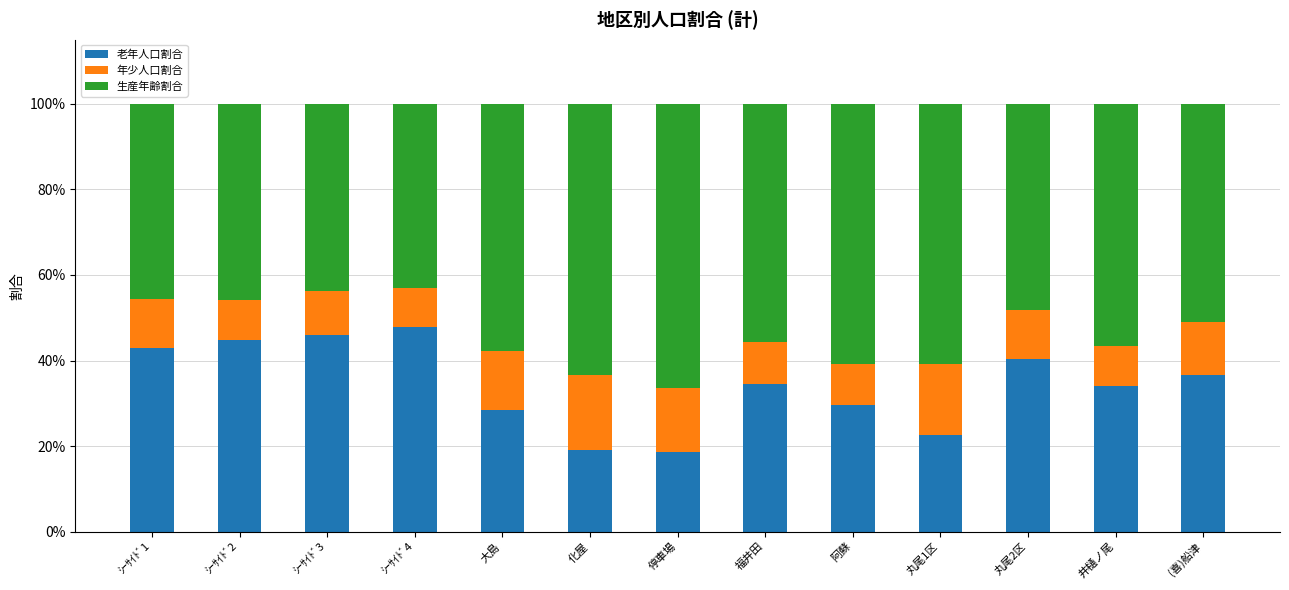

Are the bars grouped side by side (vs. stacked)?

No